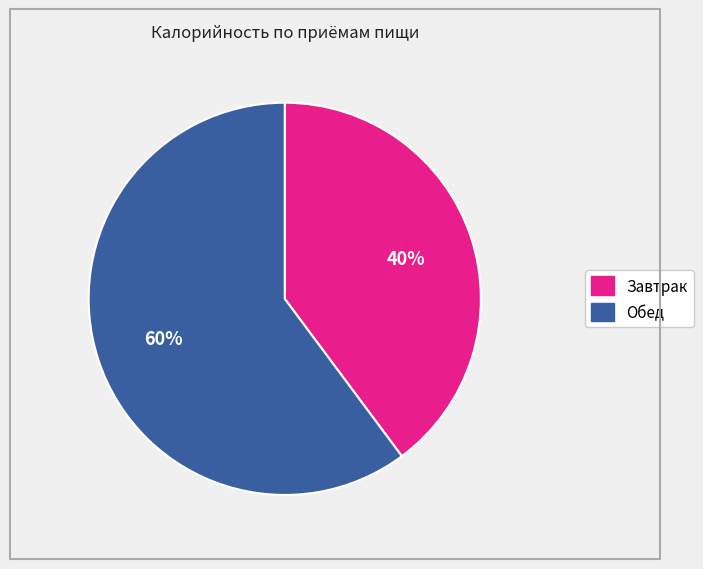

Is there any slice that represents more than half of the pie?

Yes